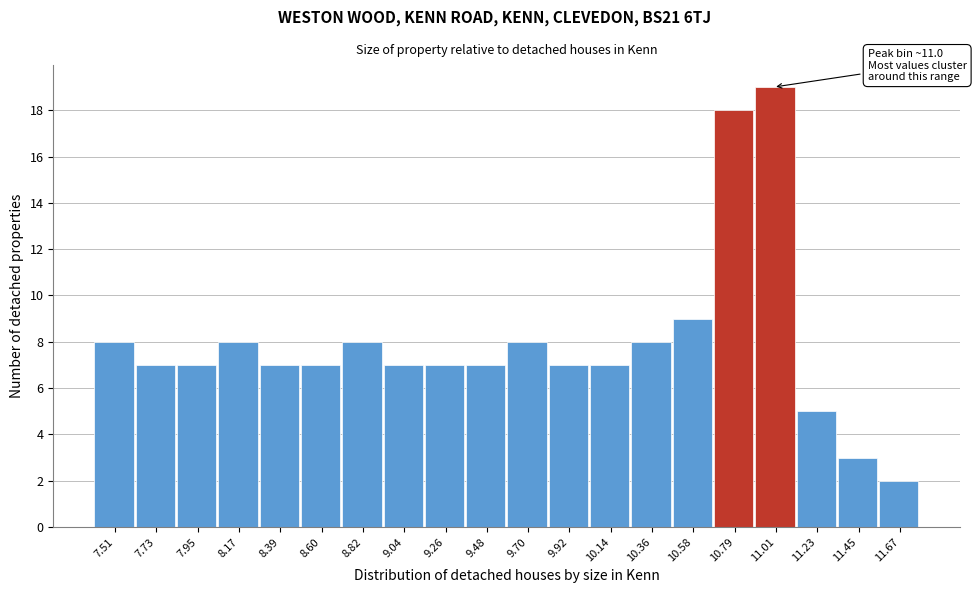

Over which range of the x-axis is the bar tallest?

10.90 to 11.10